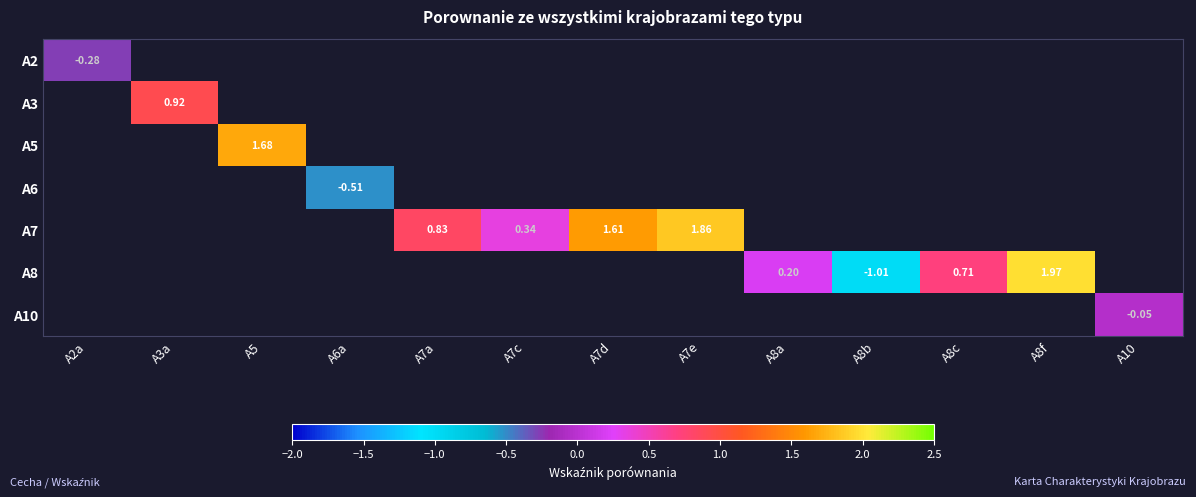

What is the maximum value shown in the chart?

2.0